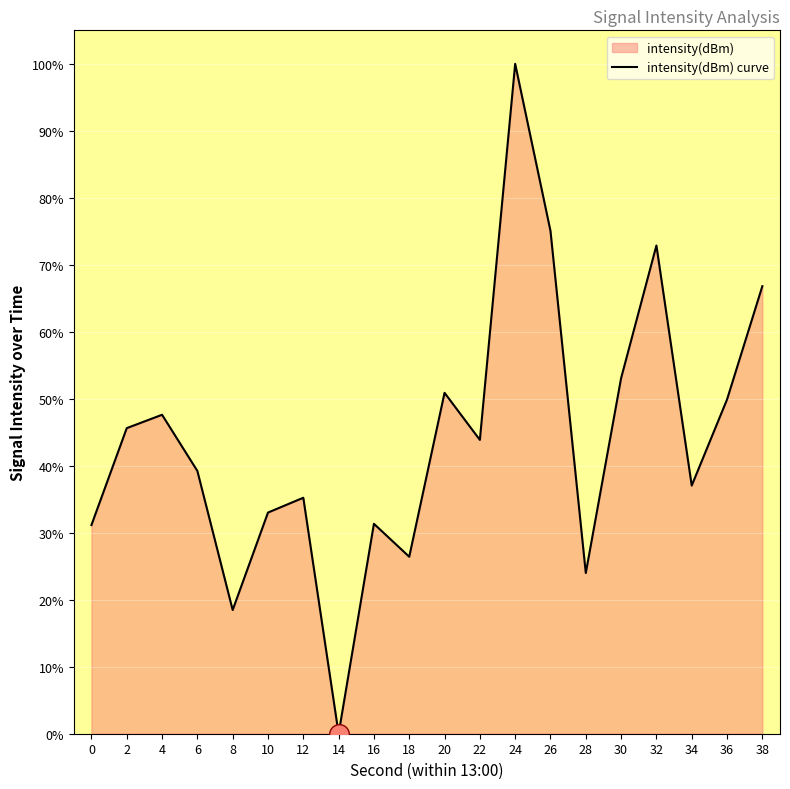

What is the change in value from 4 to 22?

-3.8